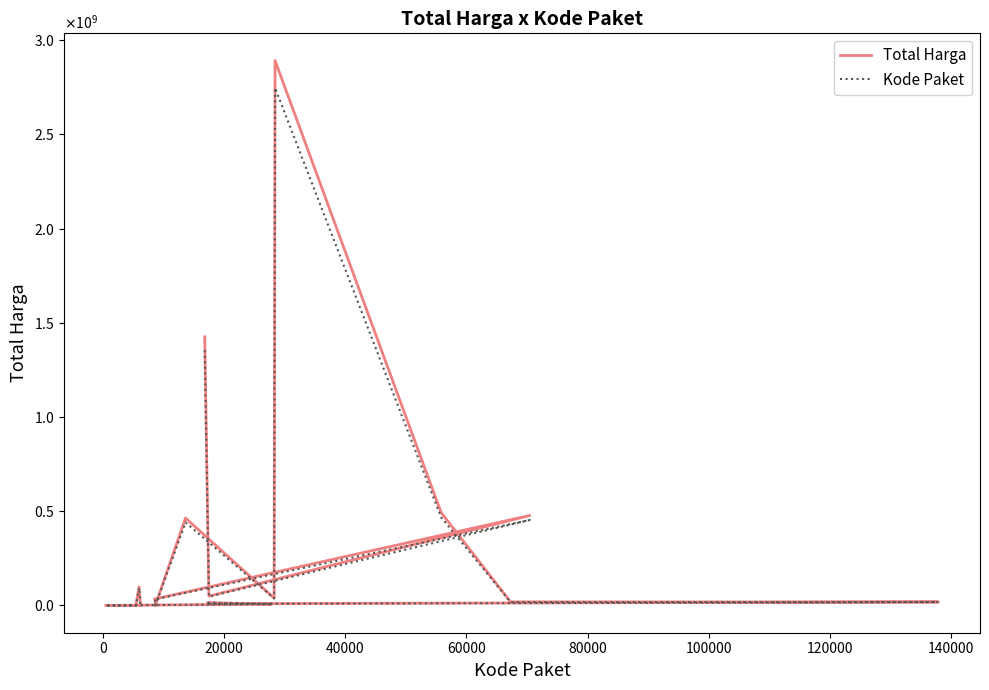

At how many categories does at least one series exceed 935099065?

2